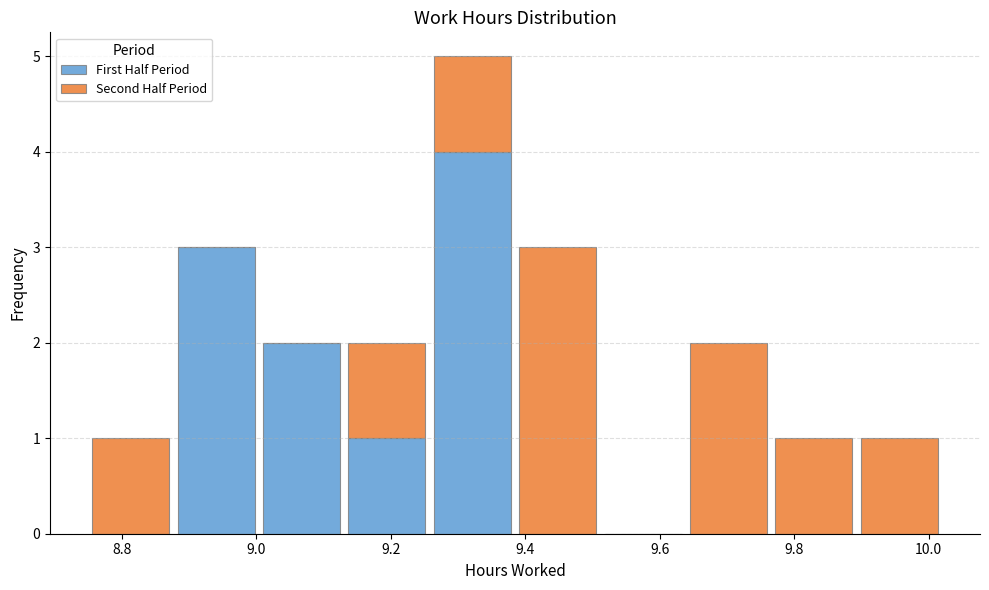

Which range on the x-axis has the tallest stacked bar (by total height)?

9.26 to 9.38